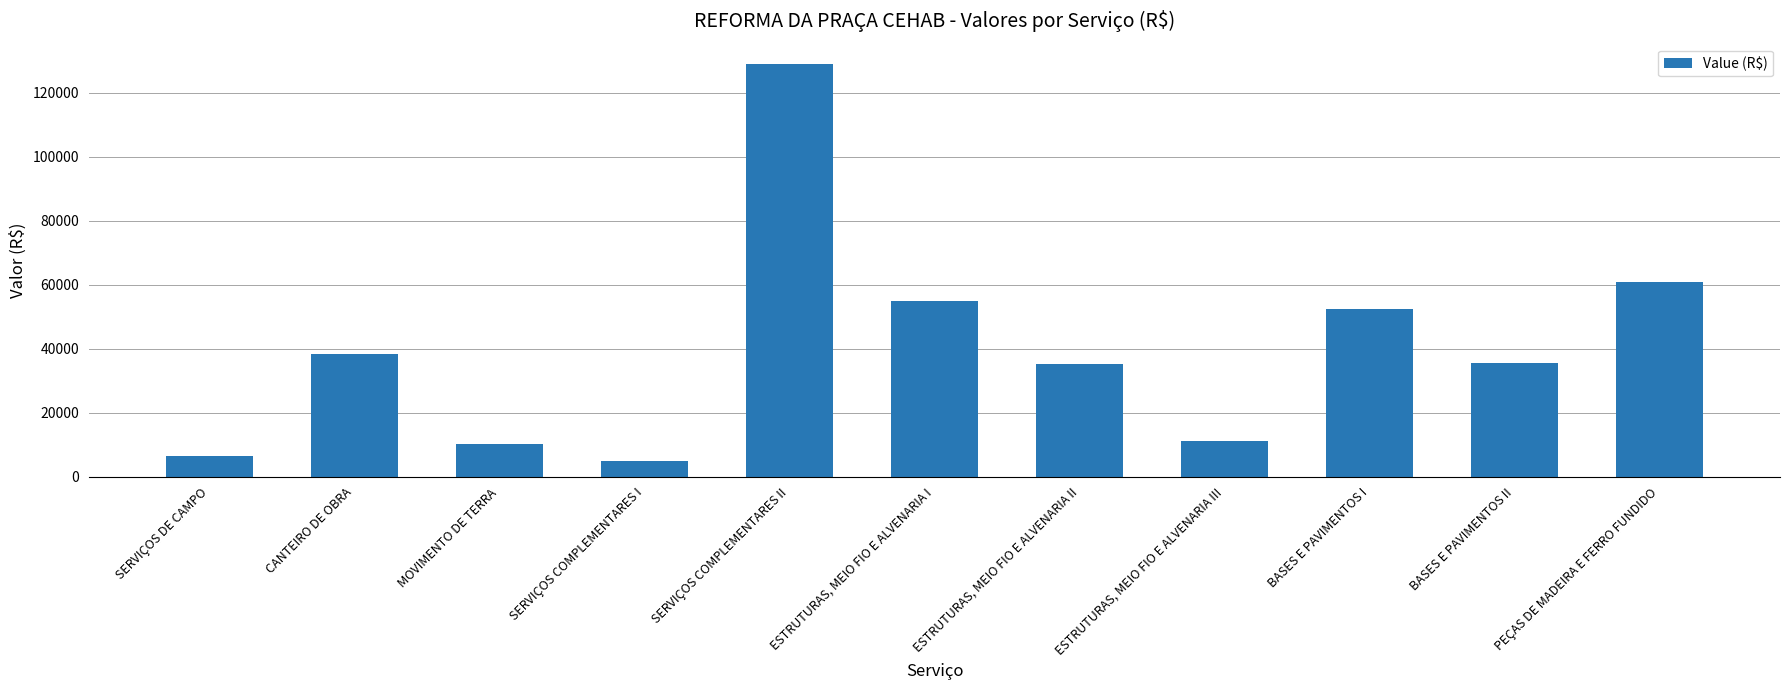

The chart shows a value of 10223.2 at MOVIMENTO DE TERRA. True or false?

True